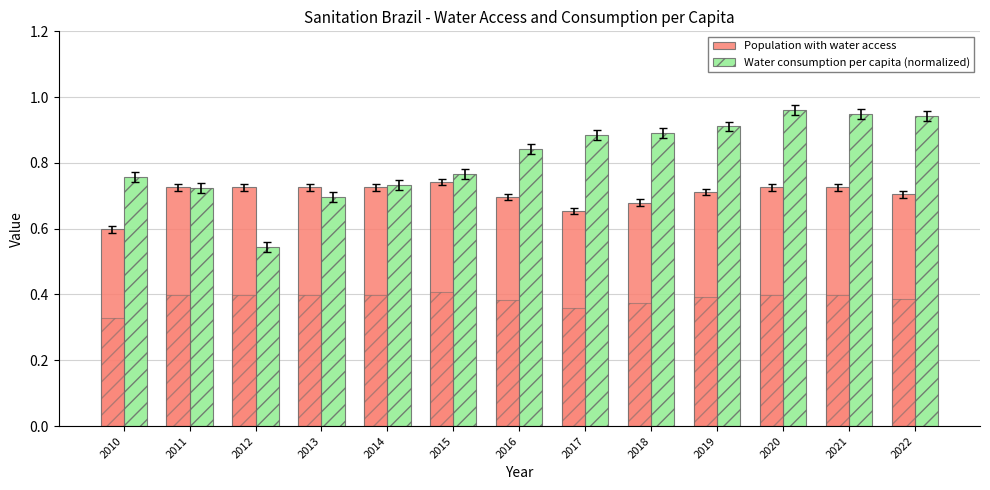

What is the lowest value of the Population with water access series?

0.6